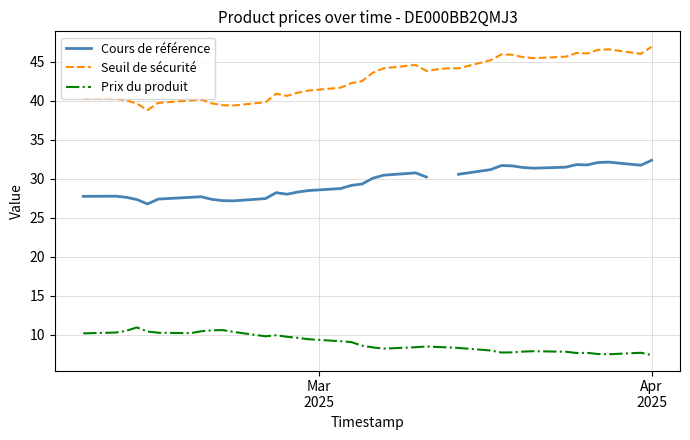

How many lines are shown in the chart?

3